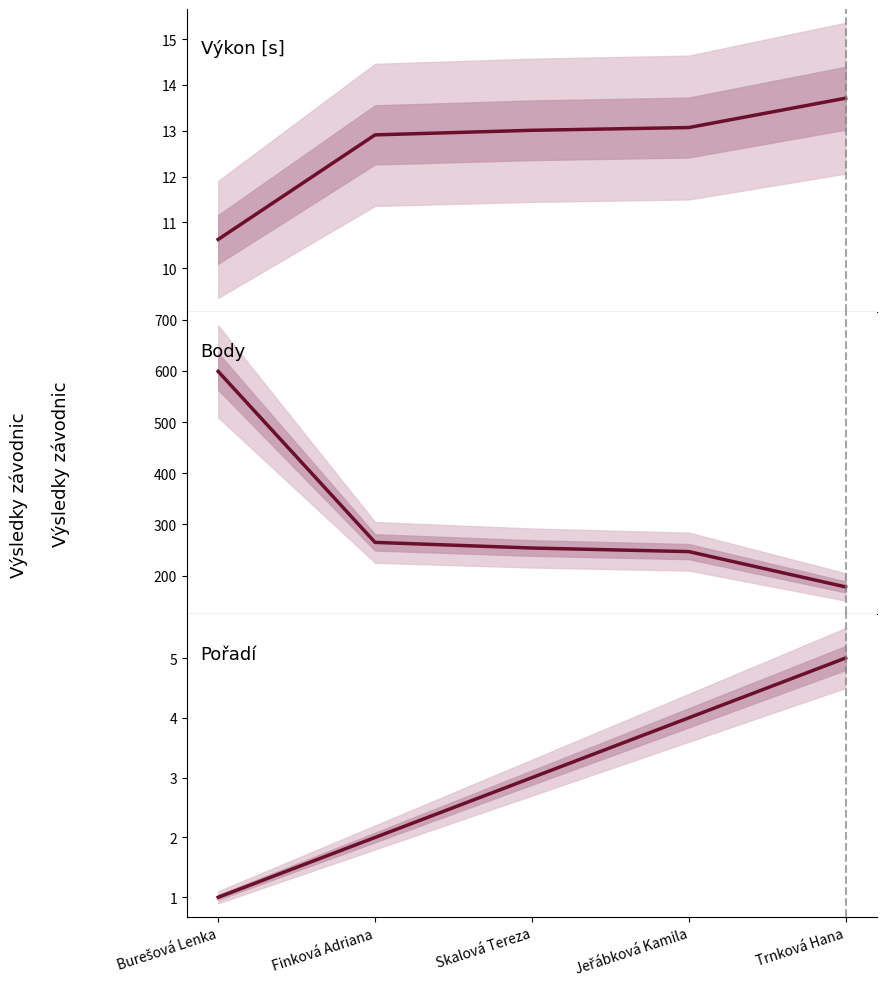

True or false: Body has more than 0 interior local peaks.

False